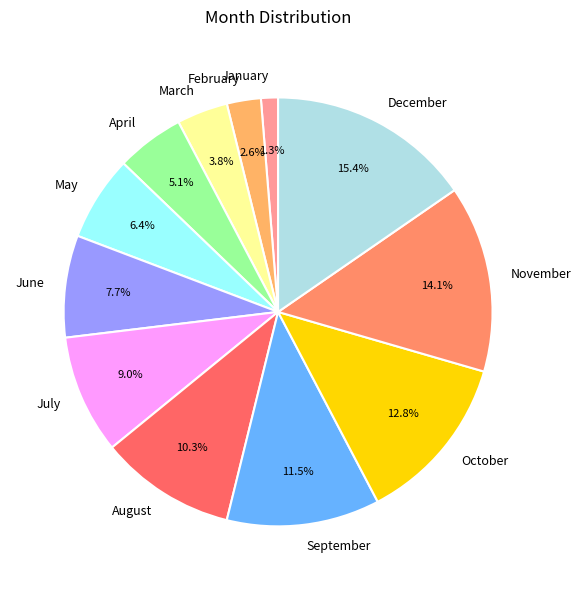

To the nearest percent, what percentage of the pie is October?

13%